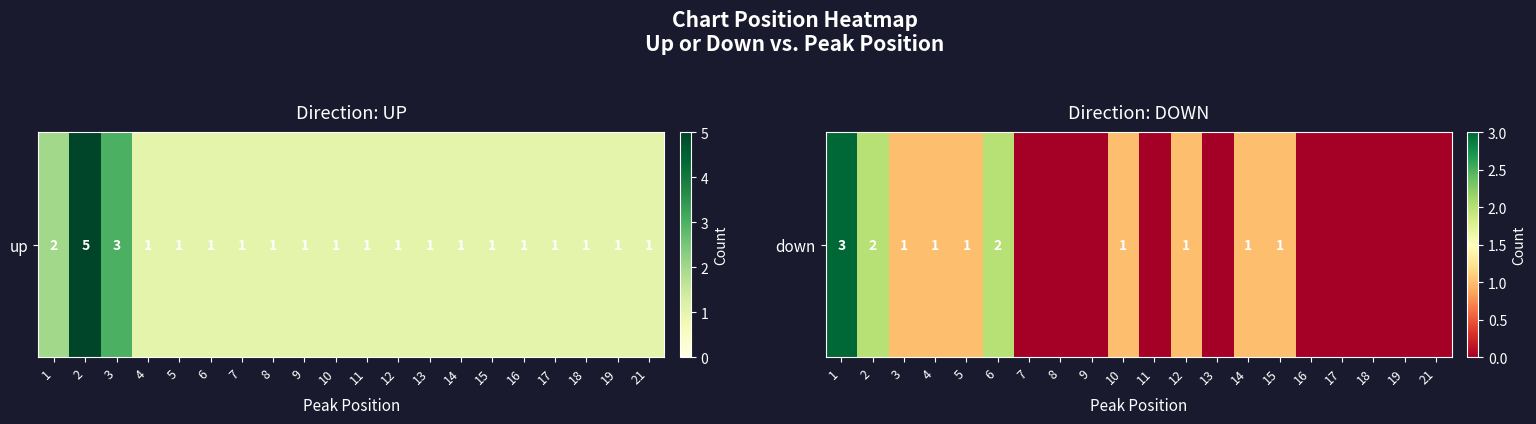

True or false: the data shows 0 at 16.

True